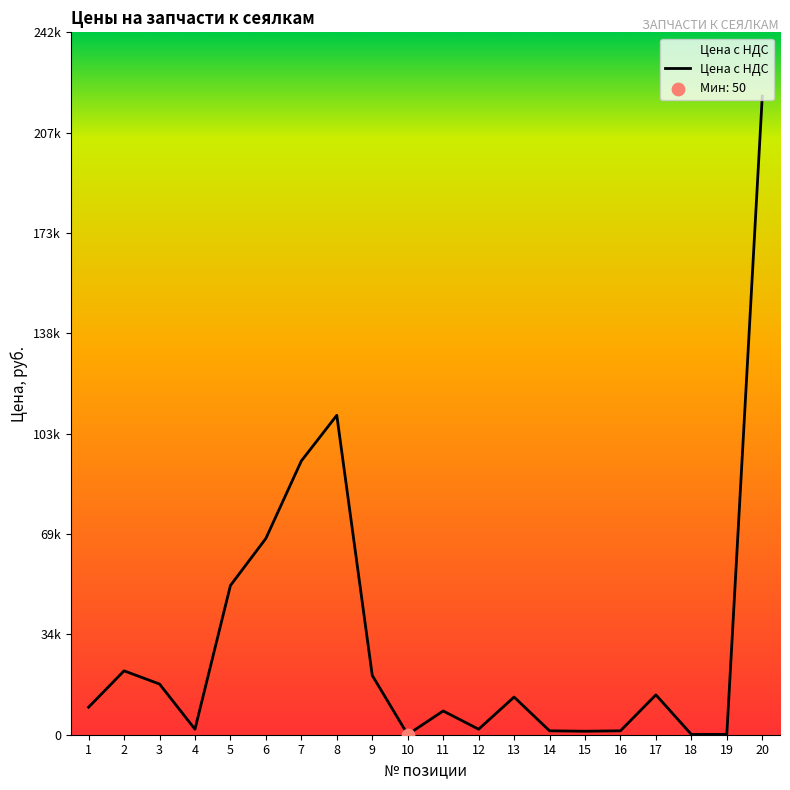

Between 15 and 19, which is larger?

15